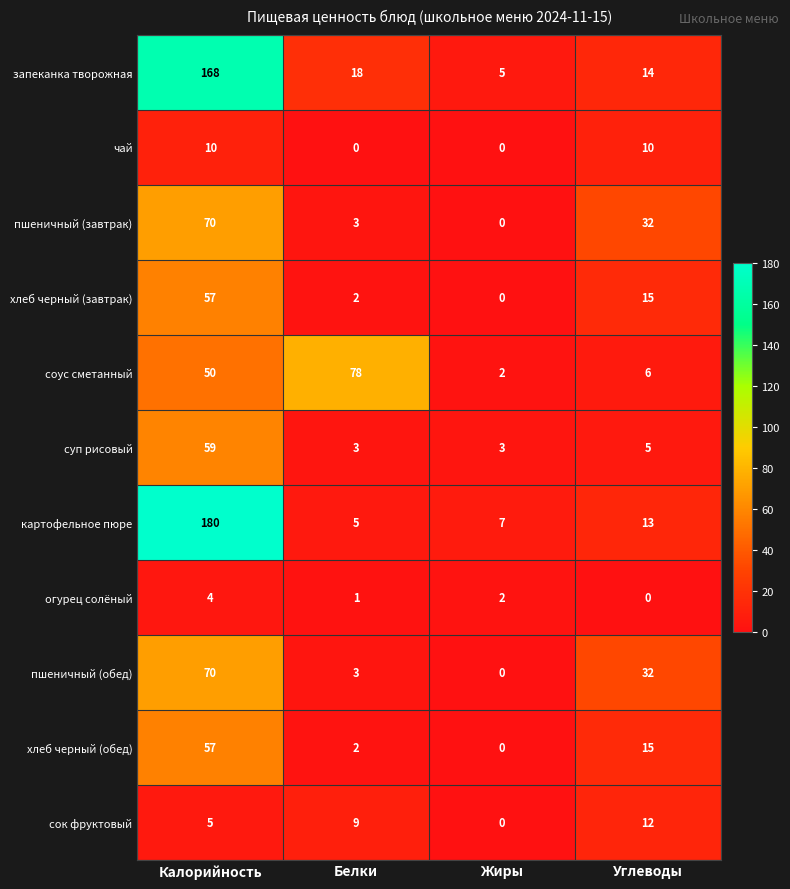

Count the чай values in the range 0 to 10.

4